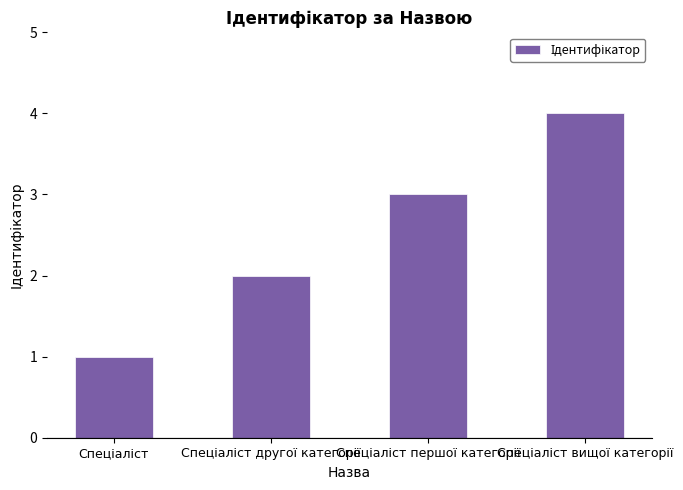

Reading left to right, transcribe all the data shown in this chart.

1	2	3	4